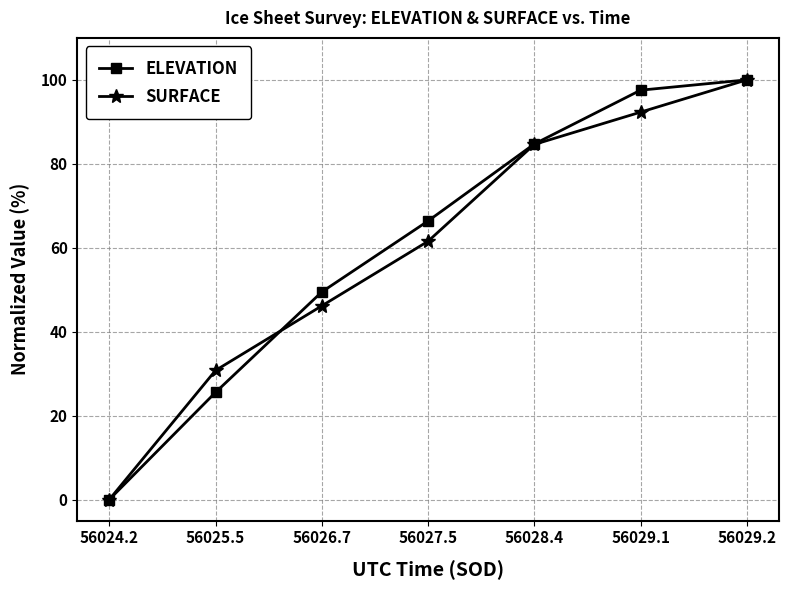

Which series changed the most between 56025.5 and 56028.4?

ELEVATION